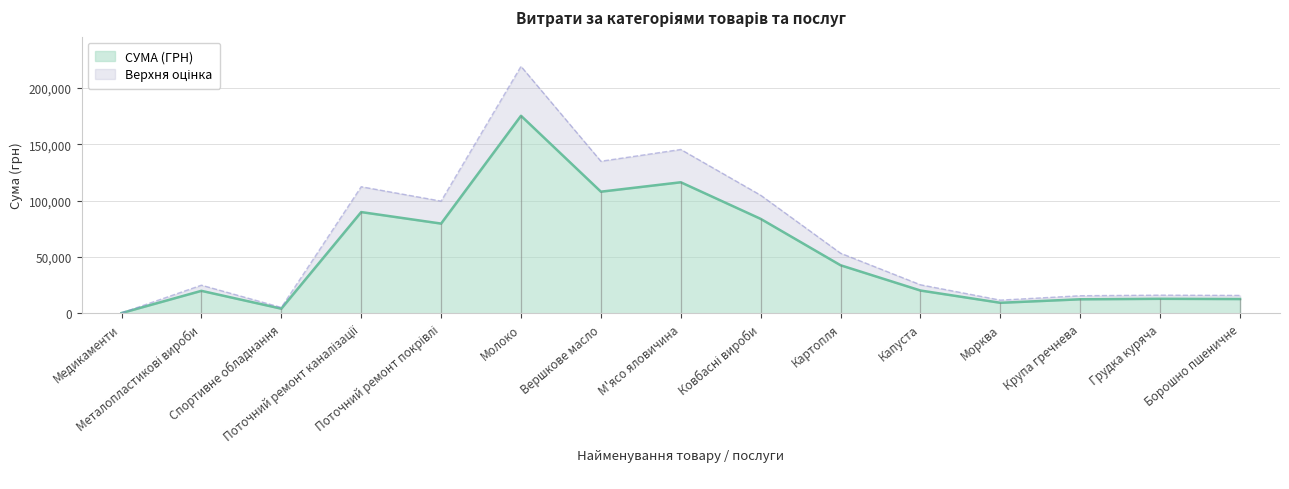

What is the average value?

52637.5